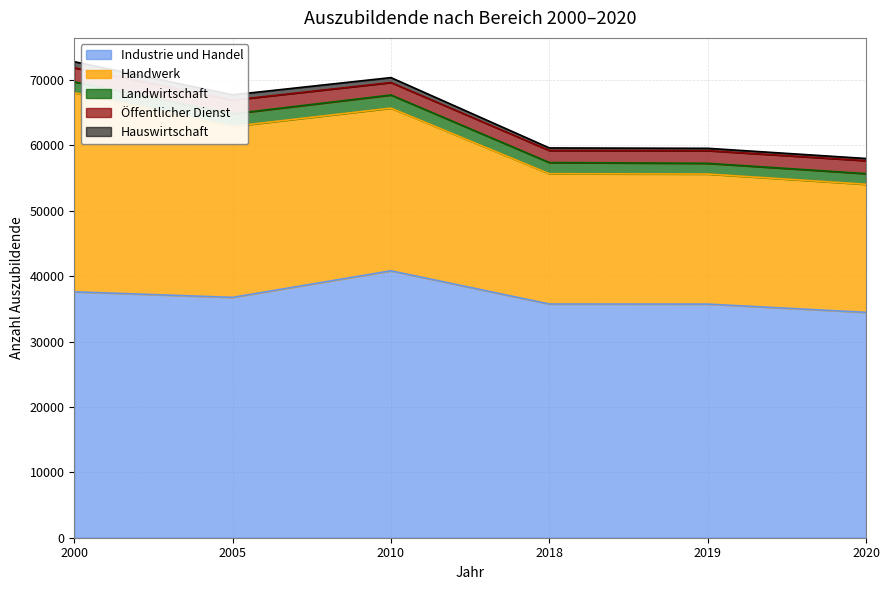

True or false: Industrie und Handel and Hauswirtschaft intersect in this chart.

False